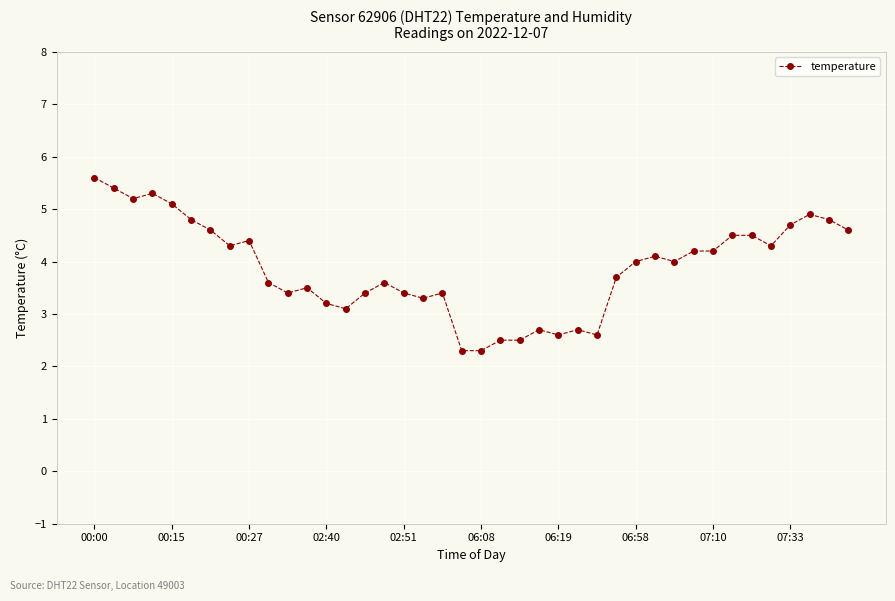

What is the average value?

3.9